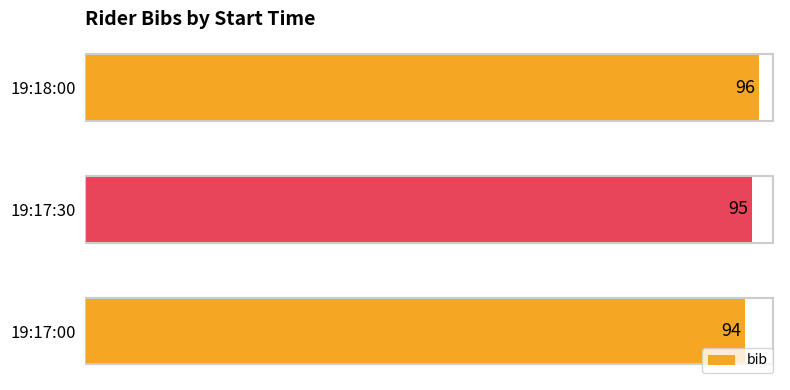

What is the smallest value displayed?

94